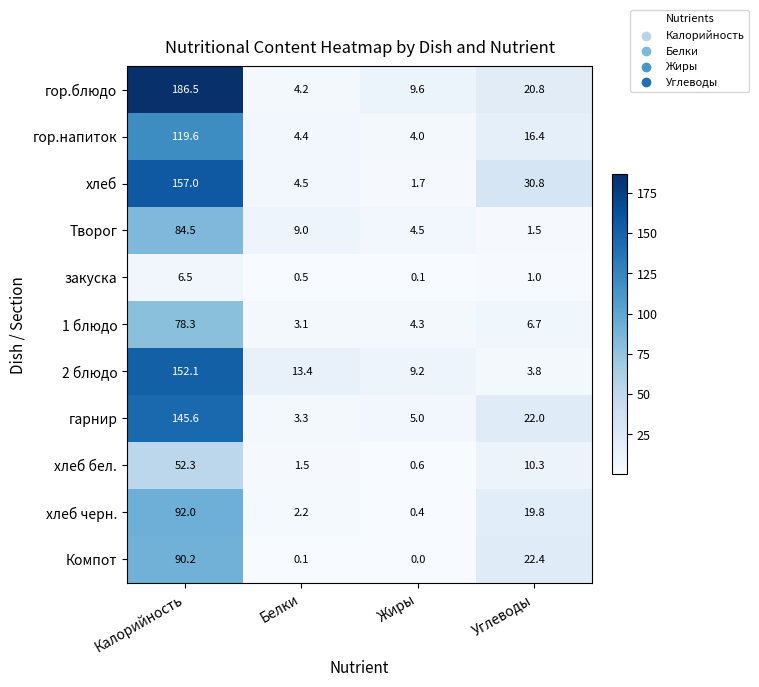

What is the average value of the Творог series?

24.9